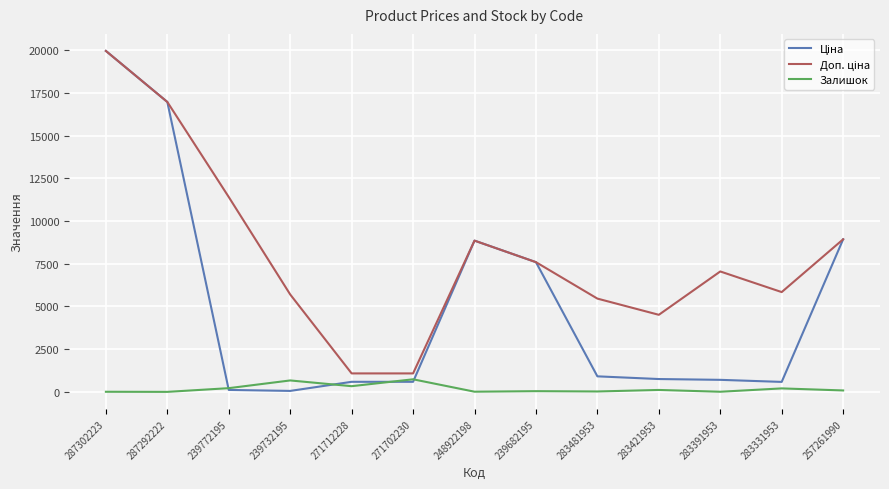

The Залишок series shows 84.0 at 257261990. True or false?

True